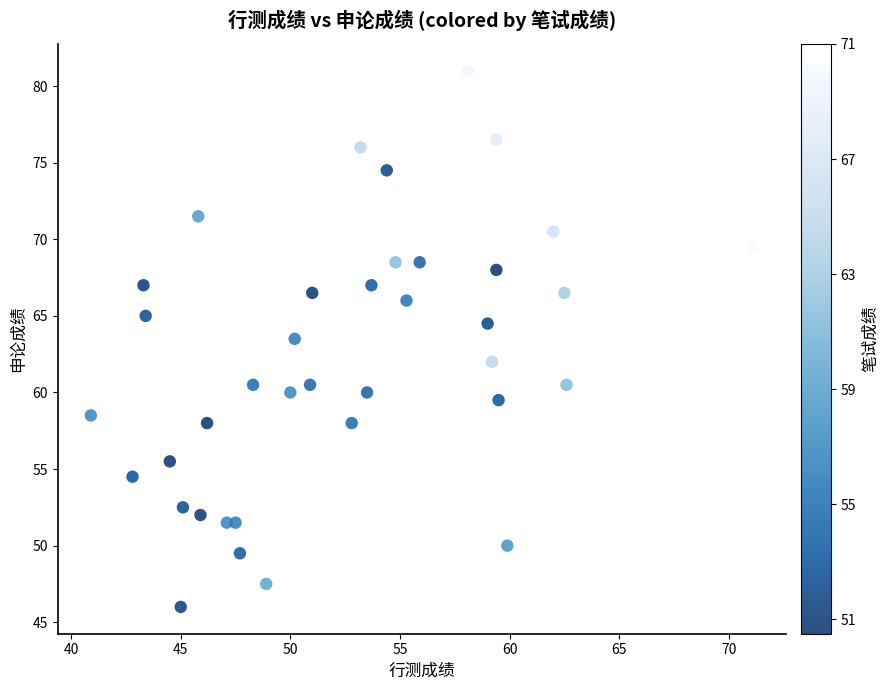

What is the range of Y values (max minus min)?

35.0